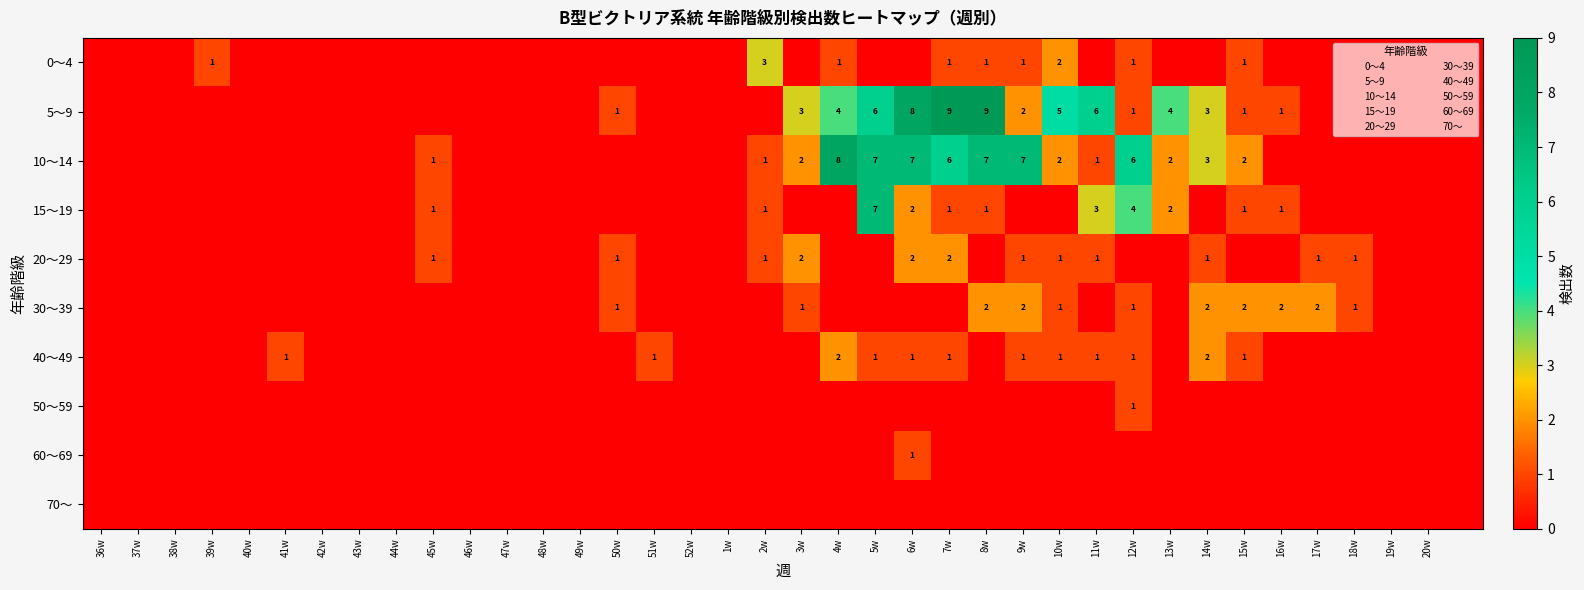

Is it true that 30～39 equals -1 at 42w?

False